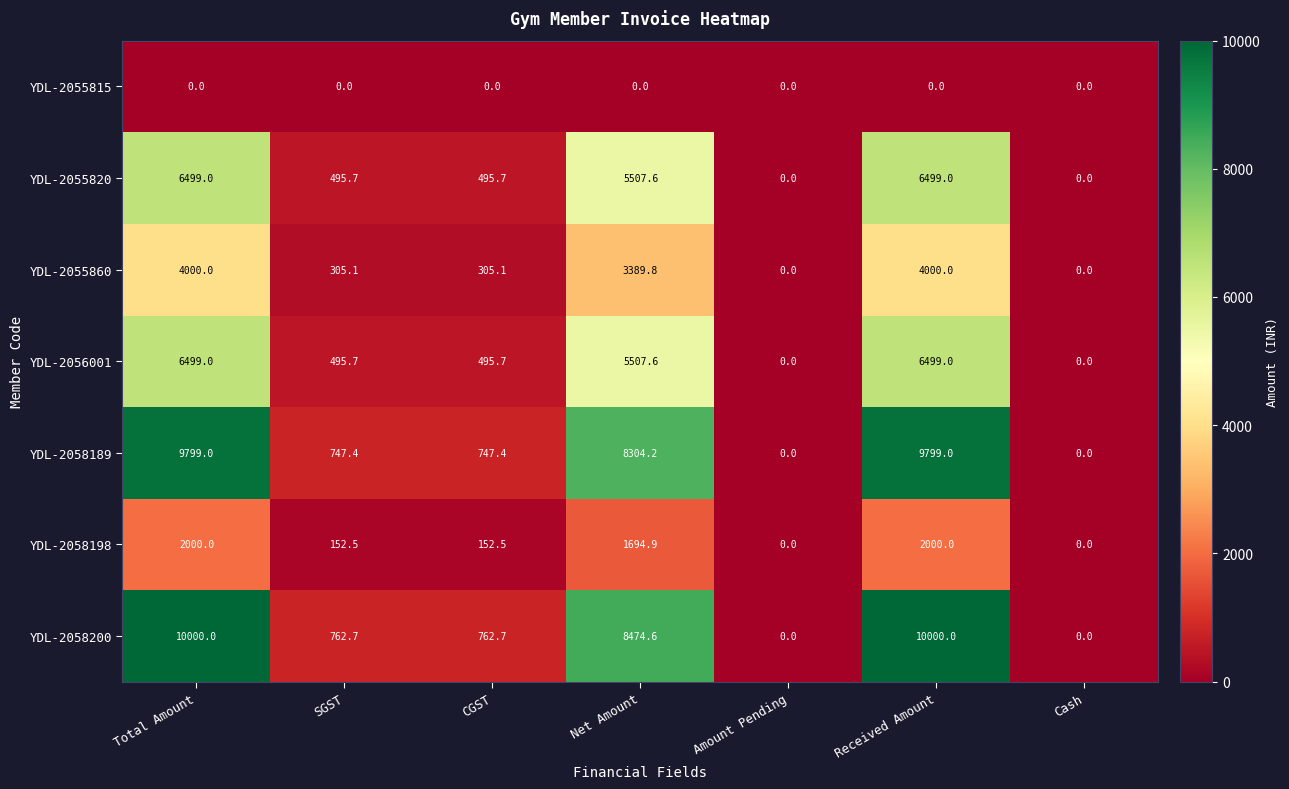

True or false: YDL-2056001 has a value of 9191.6 at Net Amount.

False